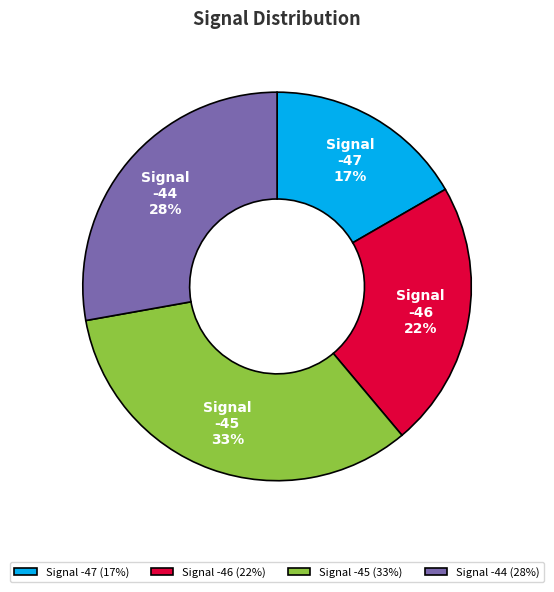

True or false: Signal -46 accounts for 22% of the total.

True